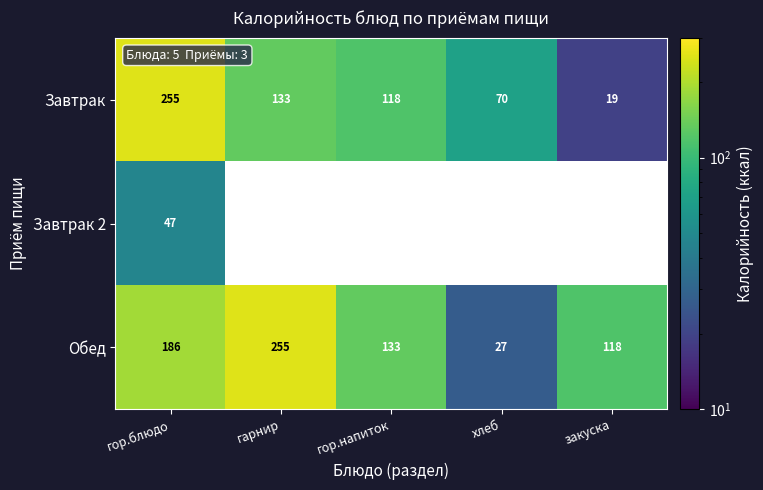

List the labels in order of Обед value, smallest first.

хлеб, закуска, гор.напиток, гор.блюдо, гарнир